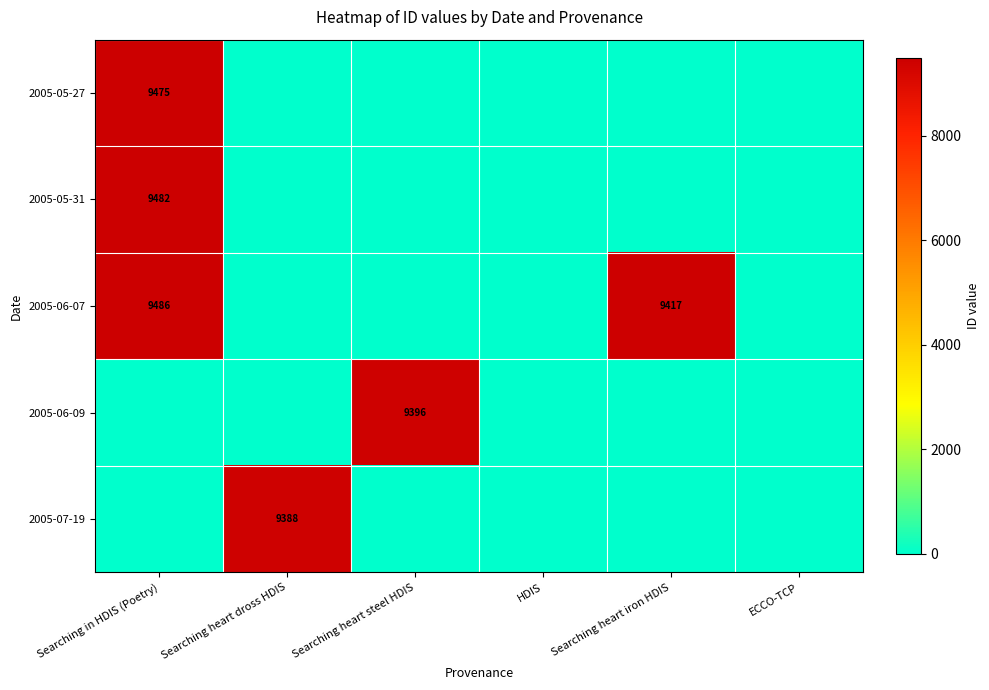

Which label corresponds to the smallest value in the chart?

Searching heart dross HDIS